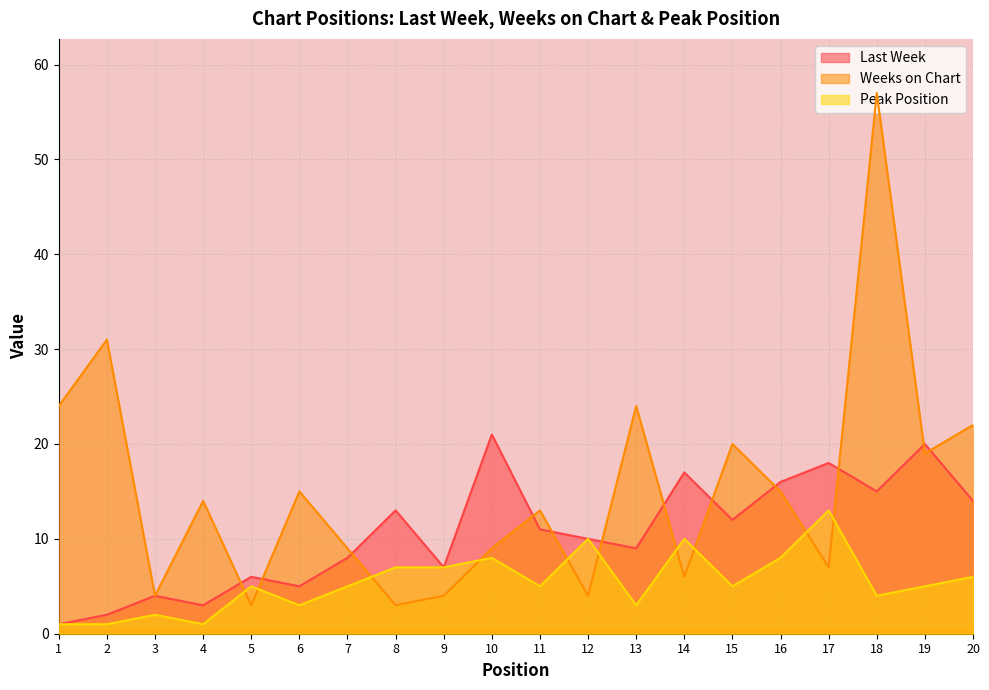

Between which two adjacent categories do Peak Position and Weeks on Chart first intersect?

4 and 5